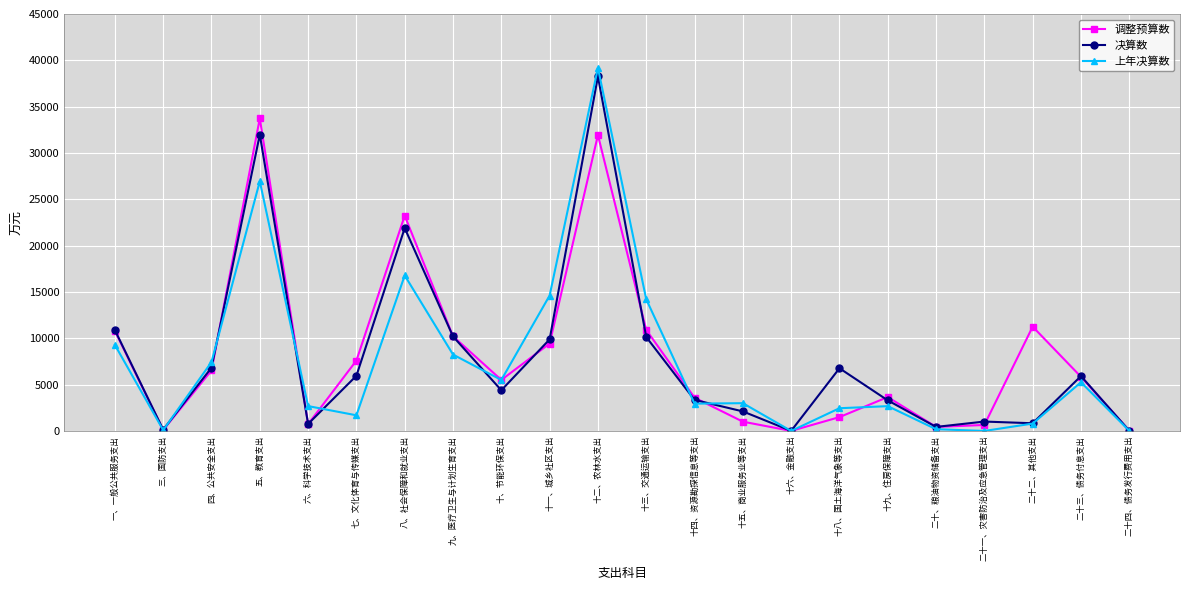

The 上年决算数 series shows 7915 at 十一、城乡社区支出. True or false?

False